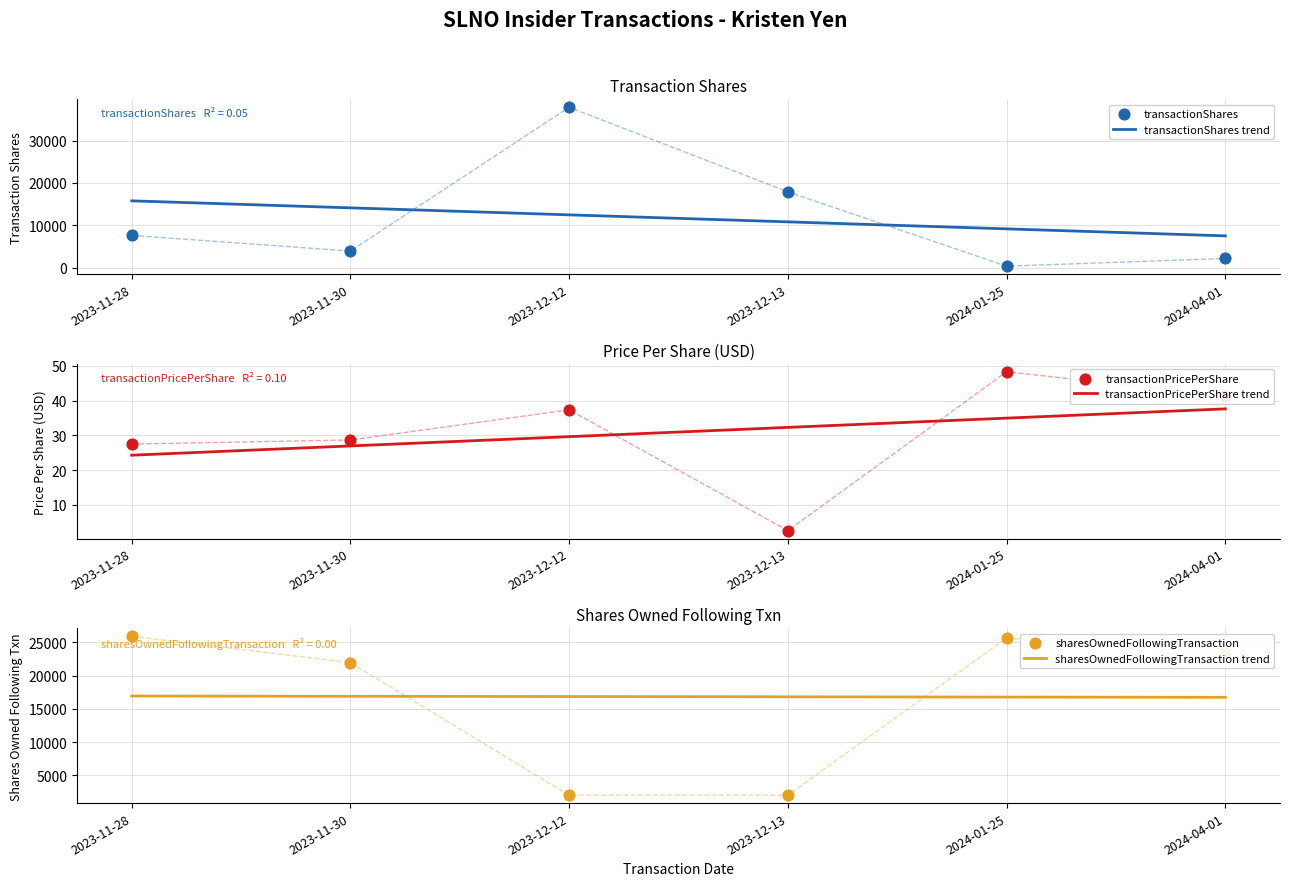

Which series reaches the minimum Y coordinate?

transactionPricePerShare